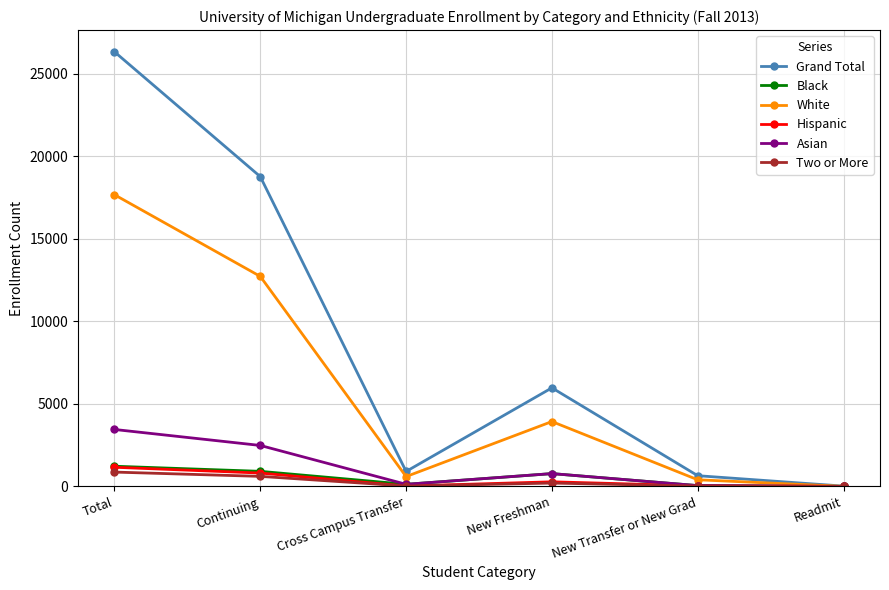

Which series has the widest spread of values?

Grand Total